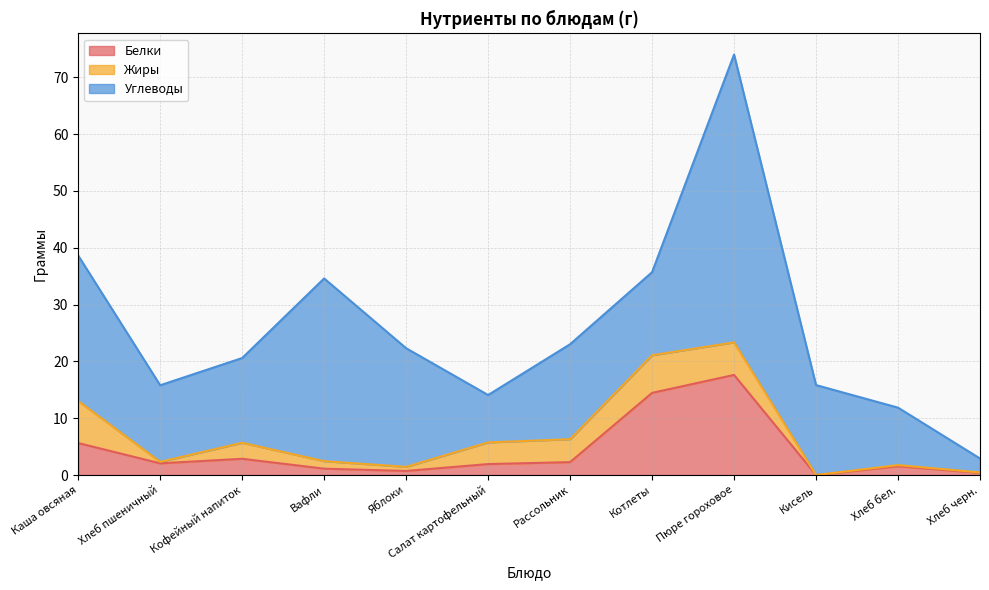

What is the value of the Белки point at the 7th from the left?

2.3